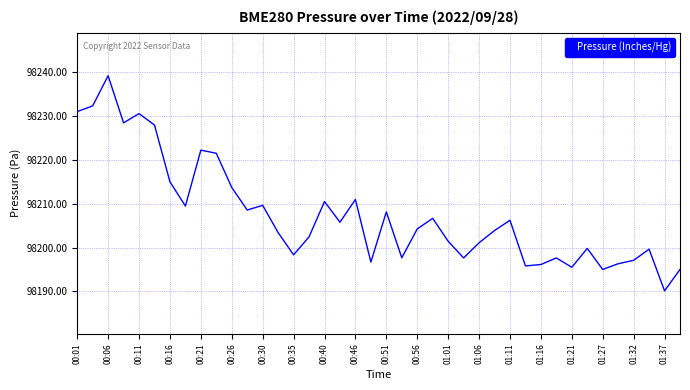

What is the maximum value shown in the chart?

98239.2